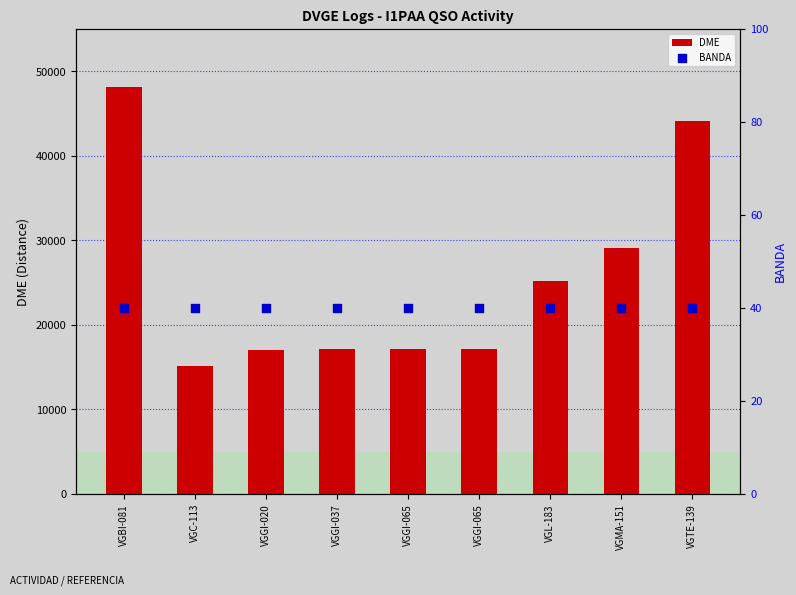

Which series has the largest total across all categories?

DME